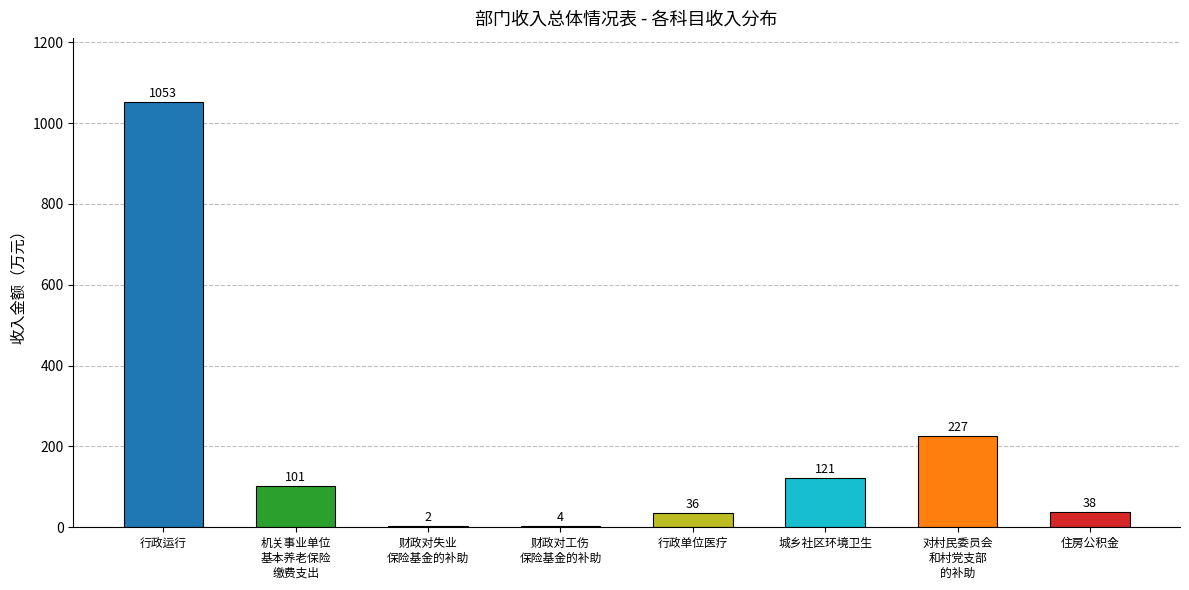

What is the sum of all values?

1582